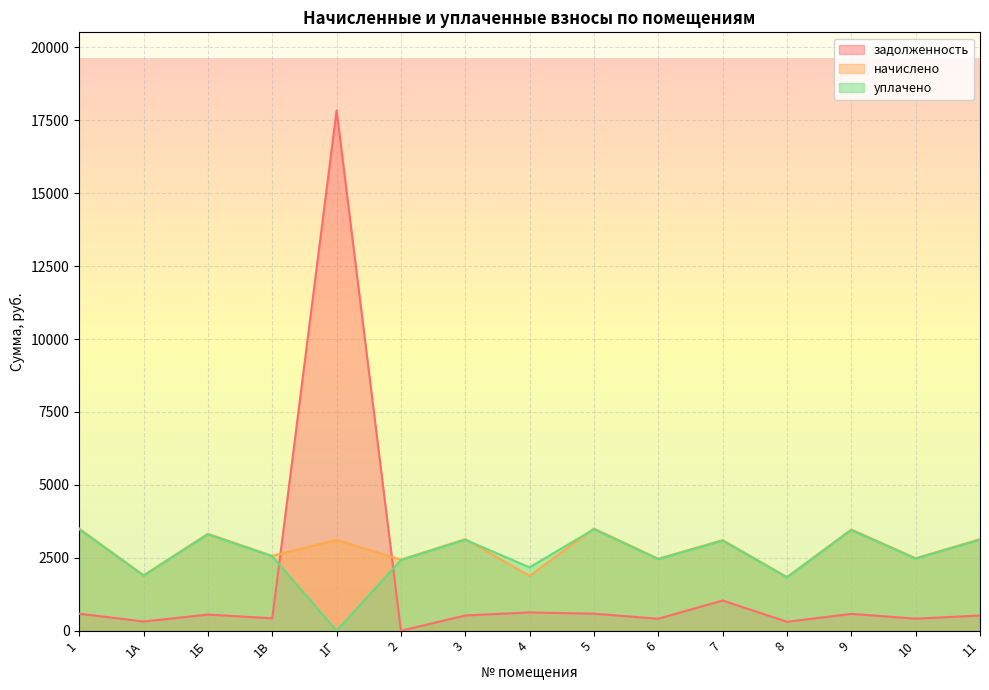

At which category is the sum across all series the highest?

1Г